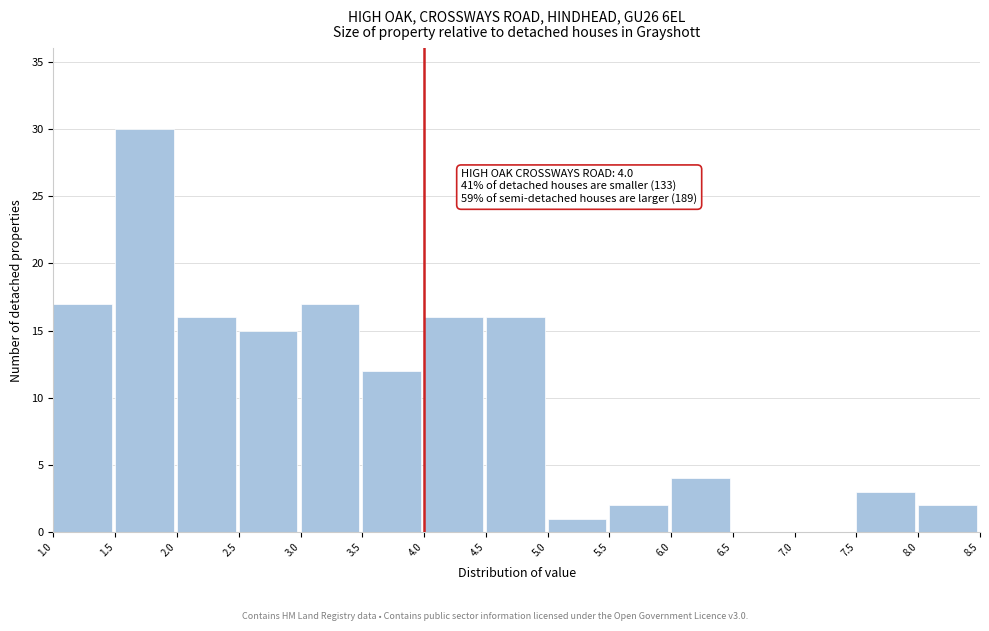

Which range on the x-axis has the tallest bar?

1.5 to 2.0